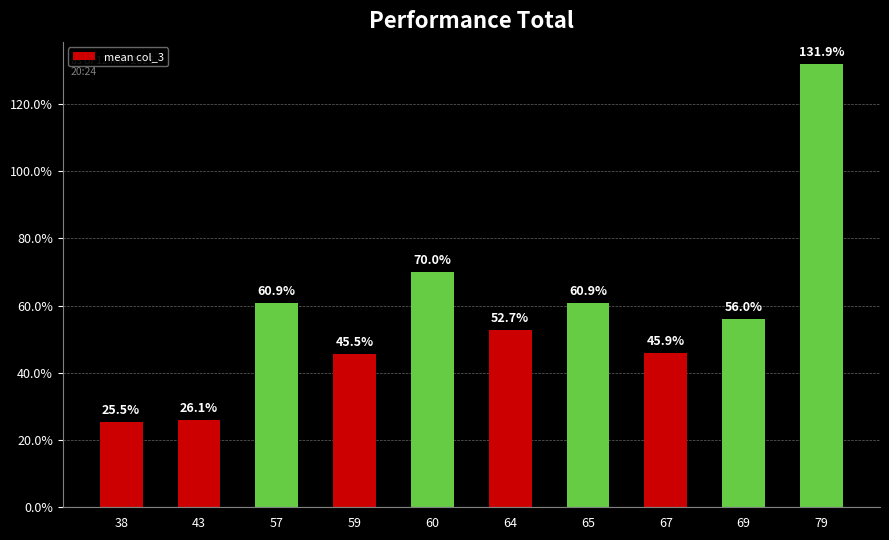

Which label corresponds to the largest value in the chart?

79